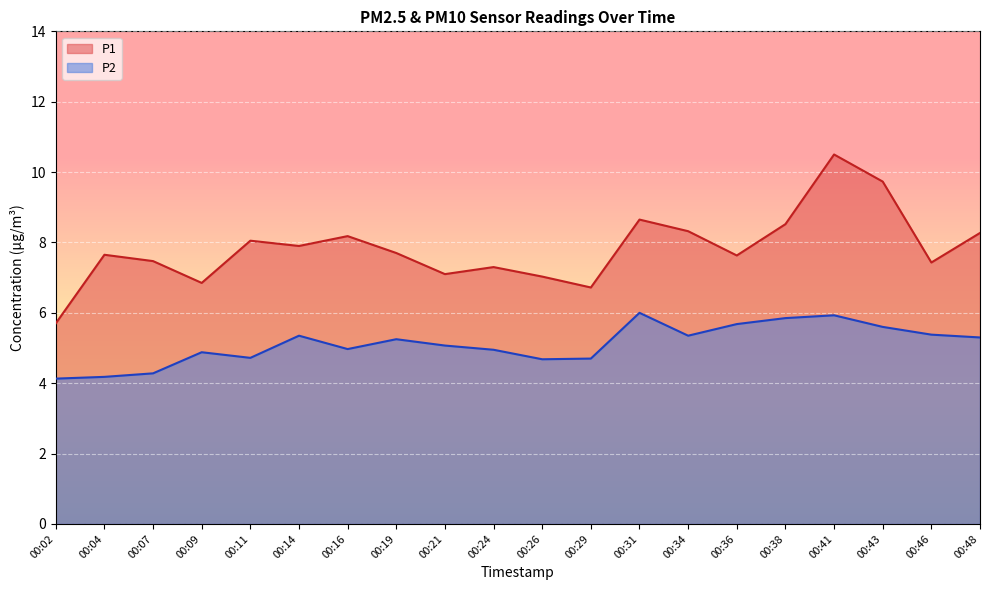

Is it true that P1 equals 6.8 at 00:09?

True